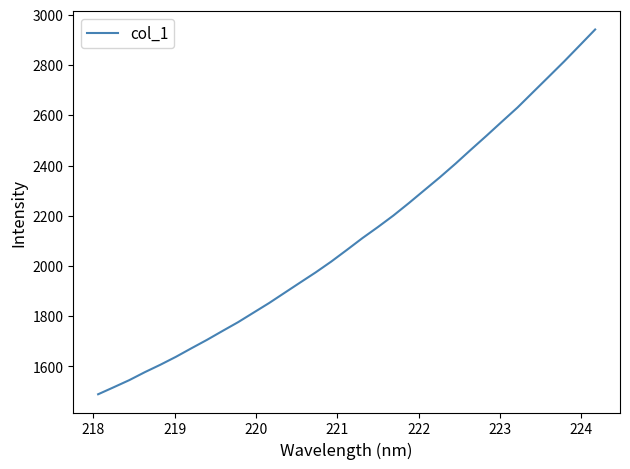

What is the greatest value displayed?

2941.4